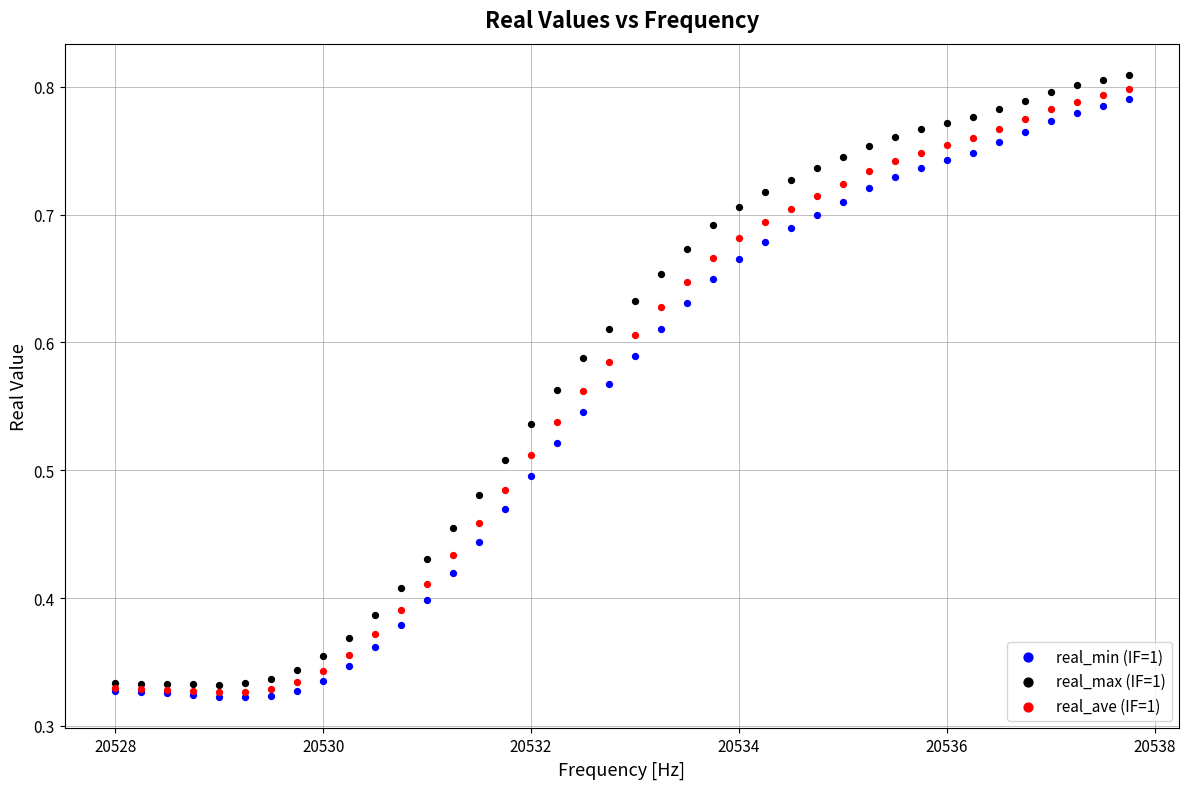

Which series has the widest spread of Y values?

real_max (IF=1)